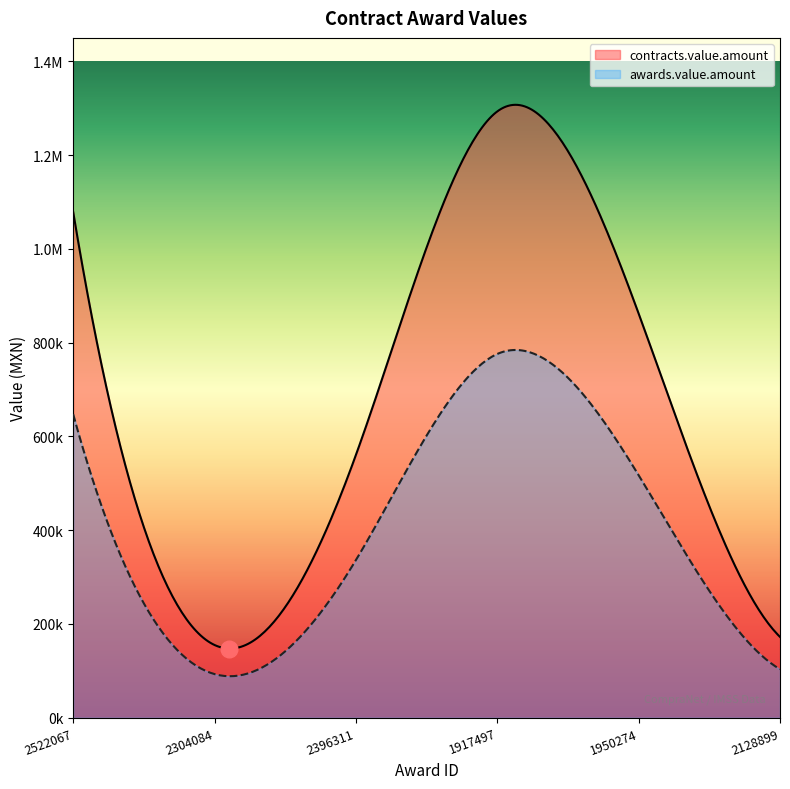

How many data points does each series have?

6